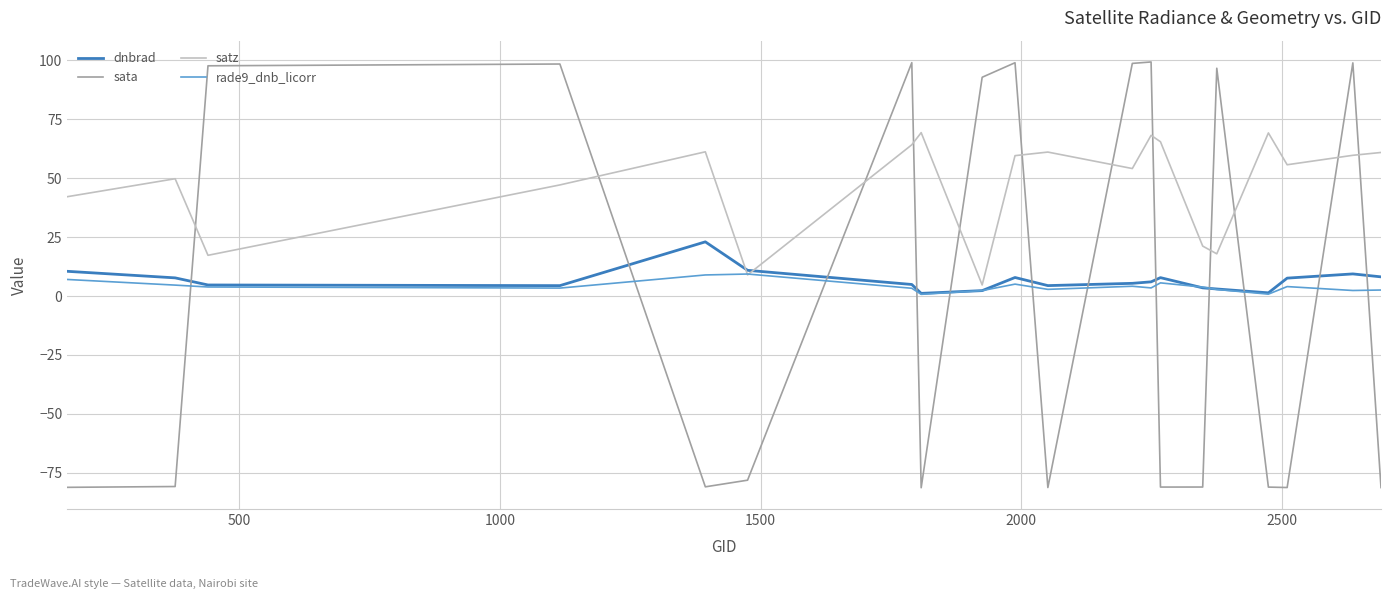

Which series has the widest spread of values?

sata